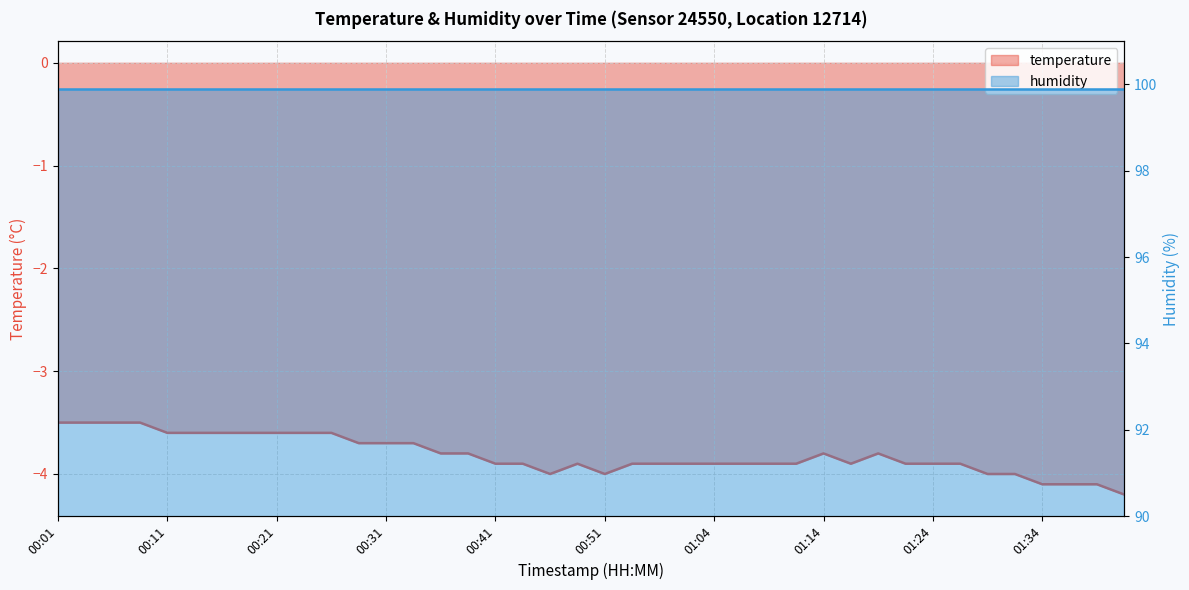

The value at 01:19 is -3.8. True or false?

True